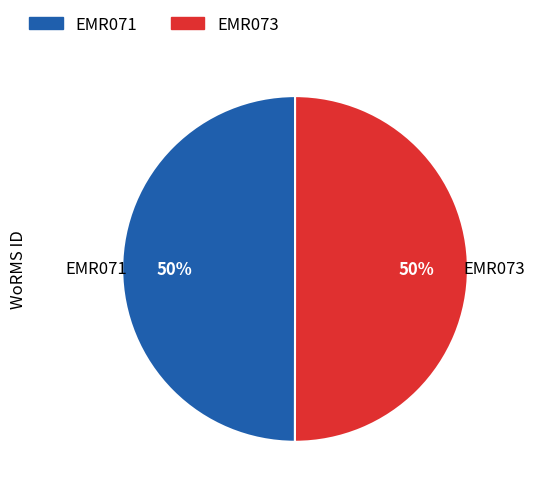

The EMR073 slice represents 43% of the pie. True or false?

False